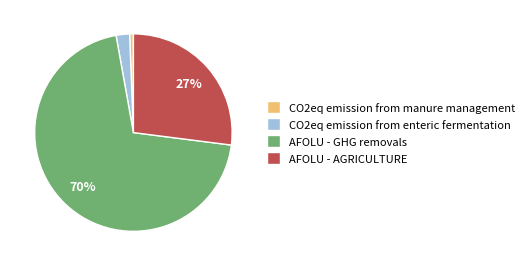

Do AFOLU - AGRICULTURE and AFOLU - GHG removals together represent more than half of the pie?

Yes